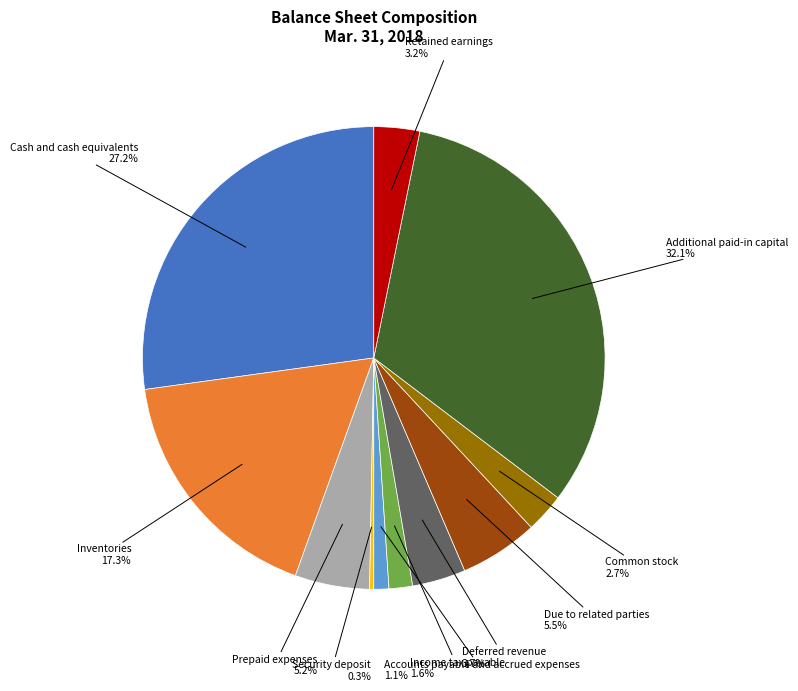

To the nearest percent, what is the average slice percentage?

9%